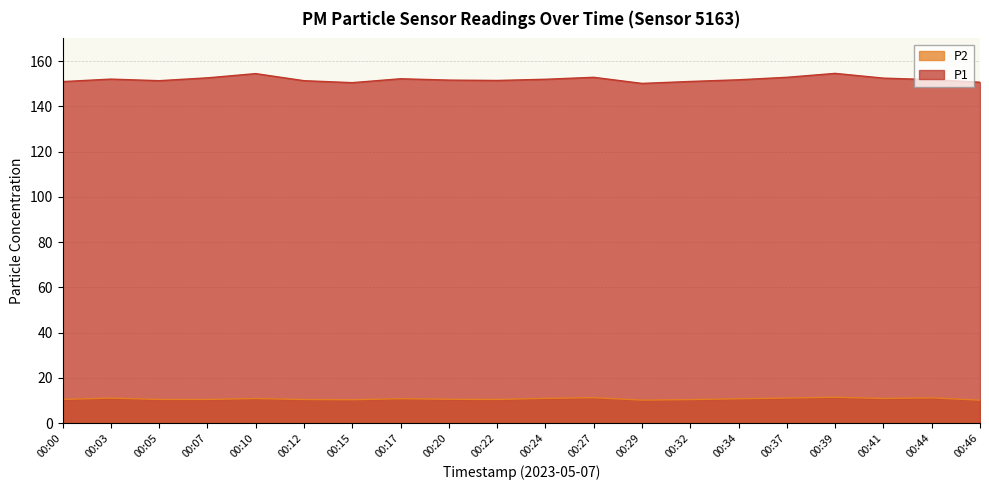

What are all the series names shown in the legend?

P2, P1